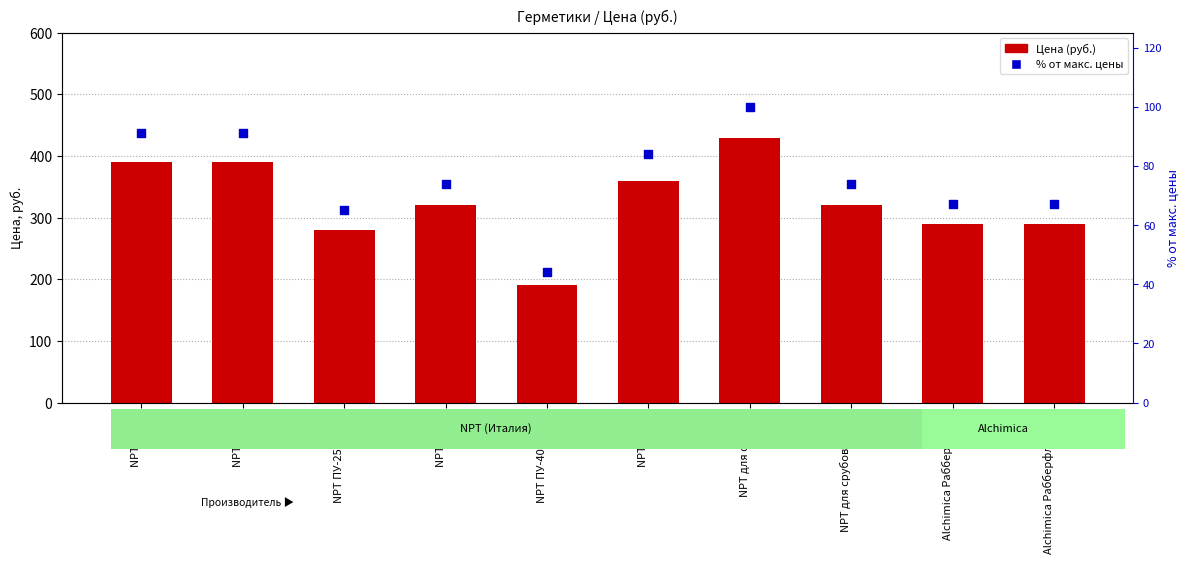

Which series reaches the minimum Y coordinate?

% от макс. цены